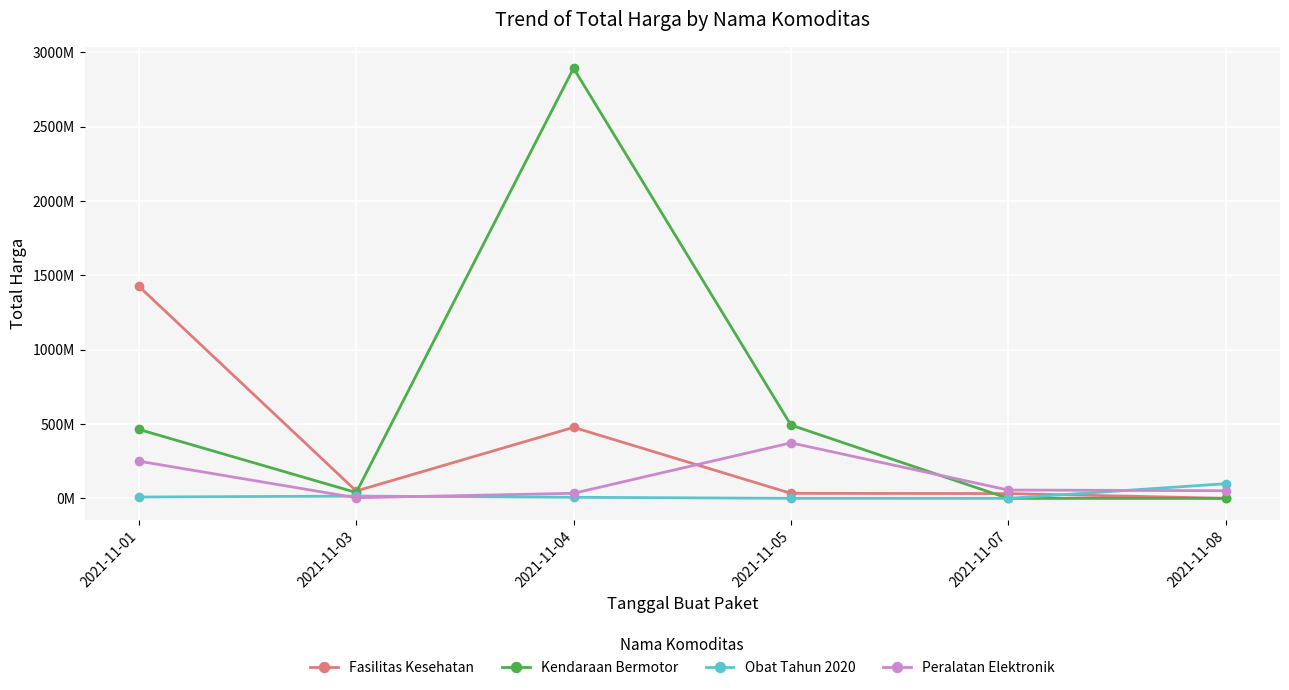

What are all the series names shown in the legend?

Fasilitas Kesehatan, Kendaraan Bermotor, Obat Tahun 2020, Peralatan Elektronik